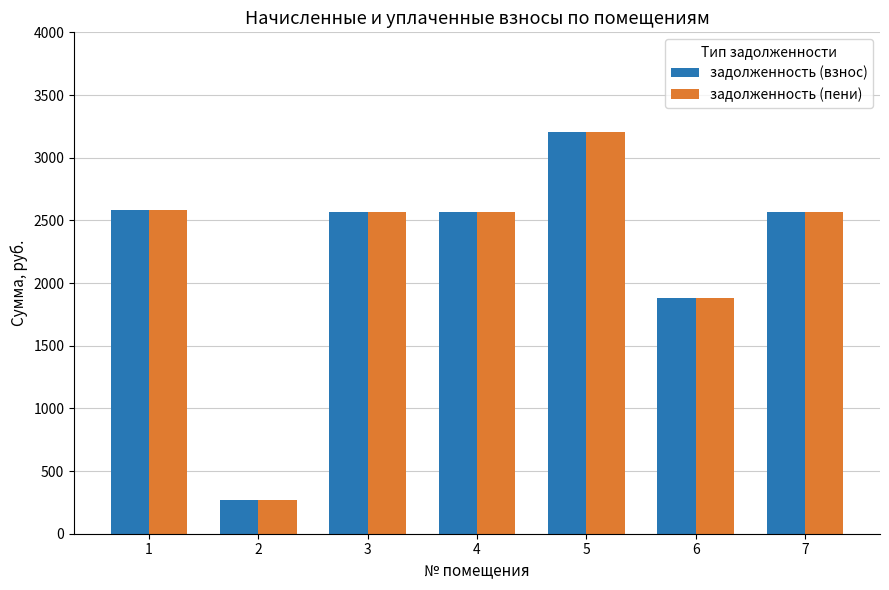

Is it true that задолженность (взнос) equals 2564.6 at 7?

True